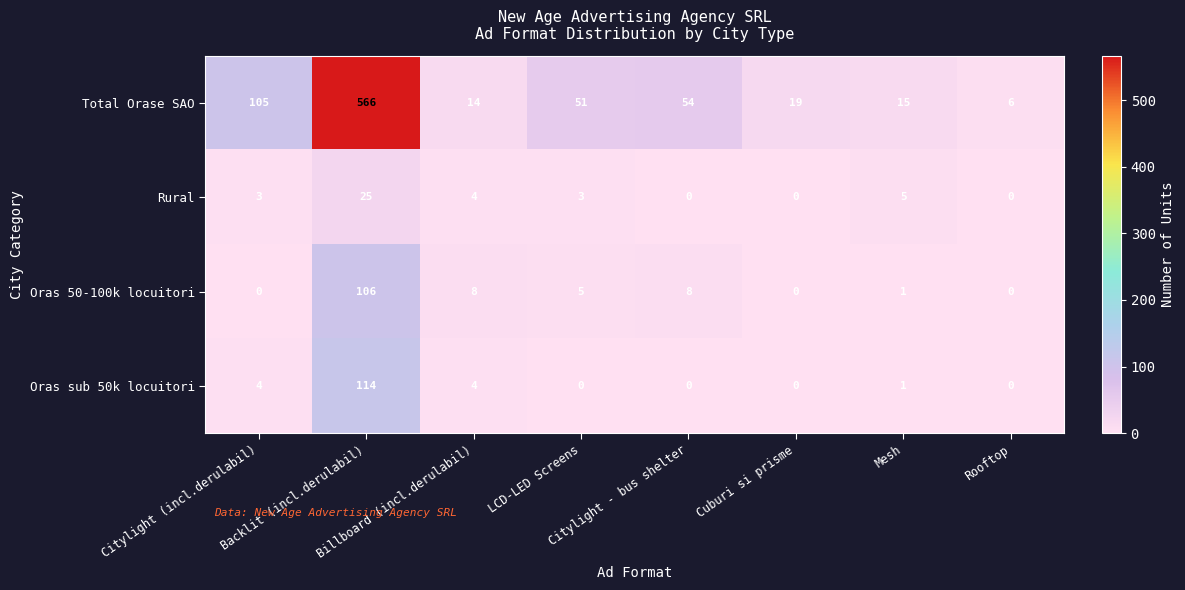

What is the difference between the second highest and second lowest values in the Rural series?

5